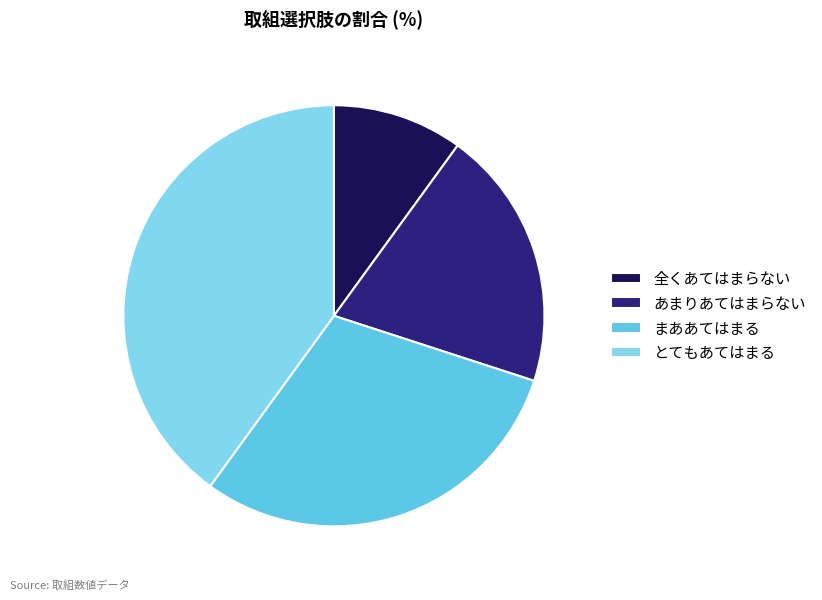

Rank the categories by value from lowest to highest.

全くあてはまらない, あまりあてはまらない, まああてはまる, とてもあてはまる